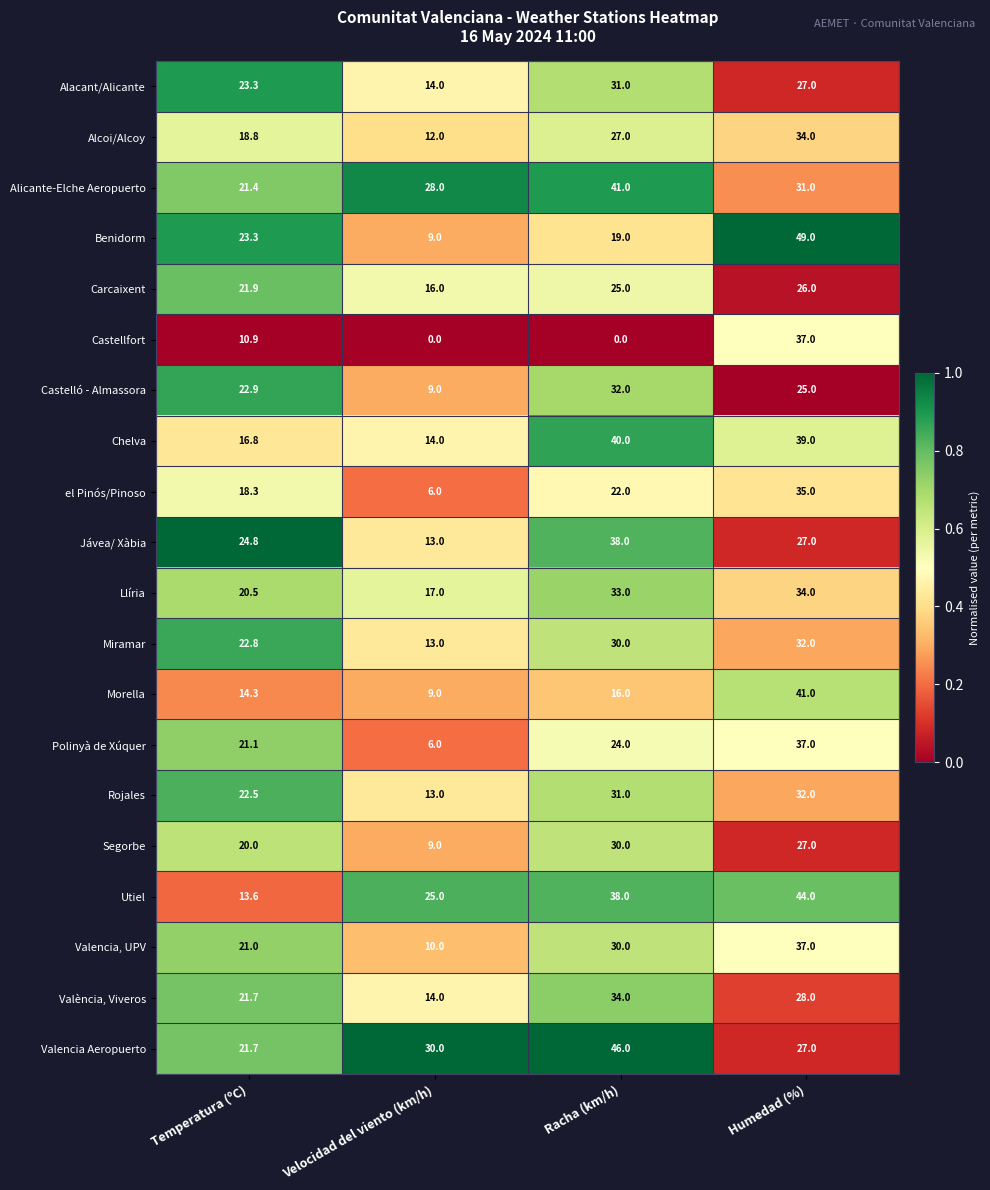

What is the difference between the Polinyà de Xúquer values at Velocidad del viento (km/h) and Temperatura (ºC)?

15.1